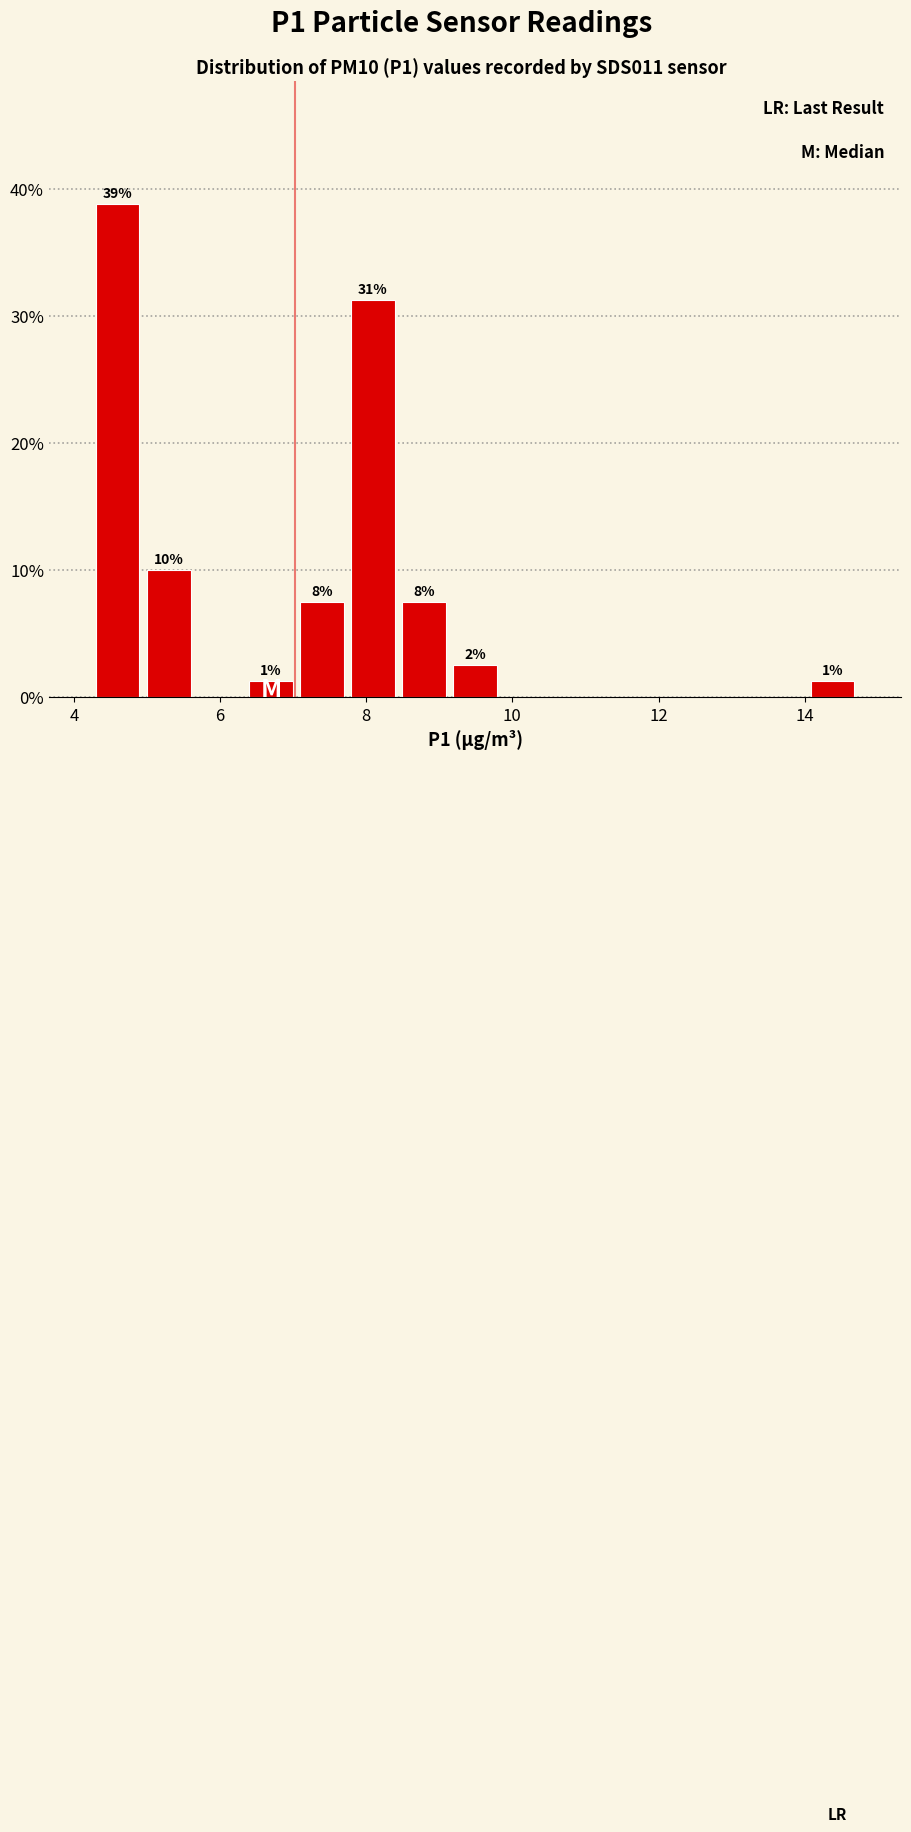

Read against the x-axis, roughly where is the centre of the tallest bar?

4.6